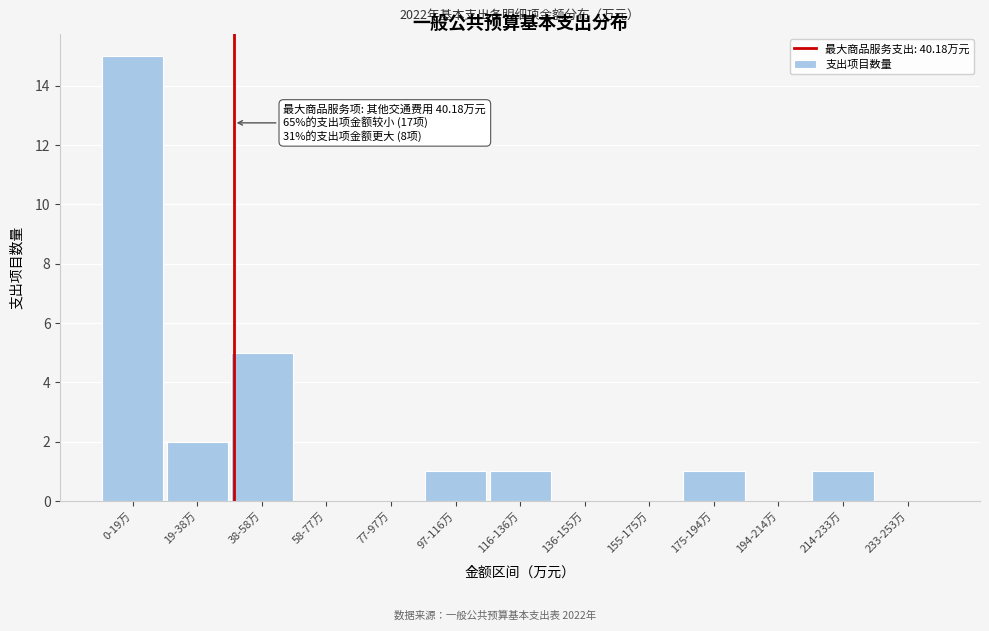

Reading left to right, list all the values displayed in this chart.

0-19万=15	19-38万=2	38-58万=5	58-77万=0	77-97万=0	97-116万=1	116-136万=1	136-155万=0	155-175万=0	175-194万=1	194-214万=0	214-233万=1	233-253万=0